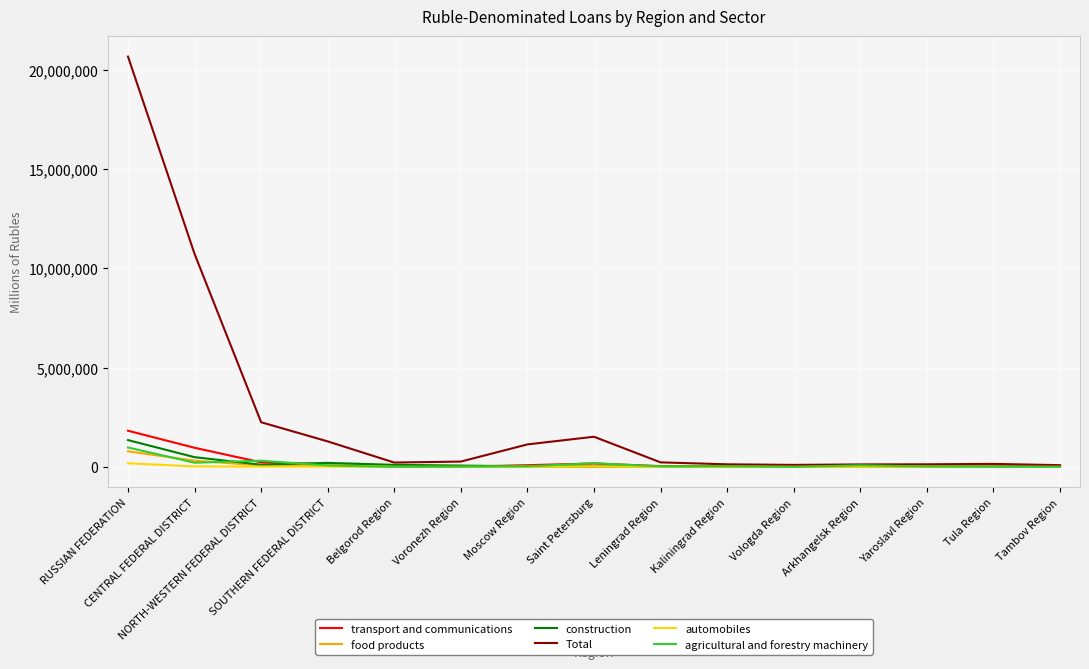

What is the maximum value for construction?

1346797